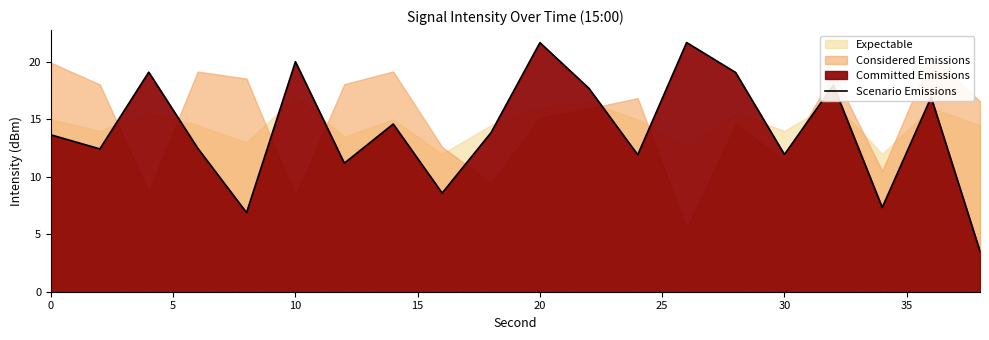

What is the maximum value for Scenario Emissions?

21.7